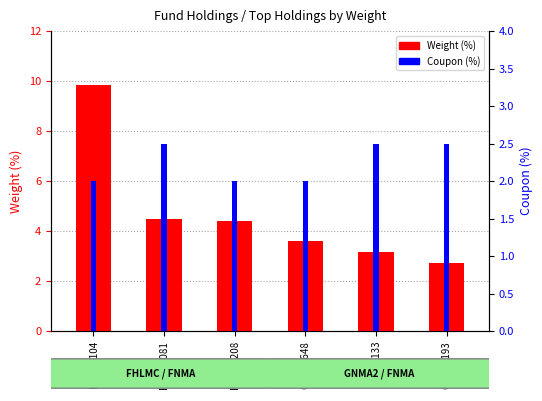

Where is Coupon (%) nearest to the value 2?

FRQB9104